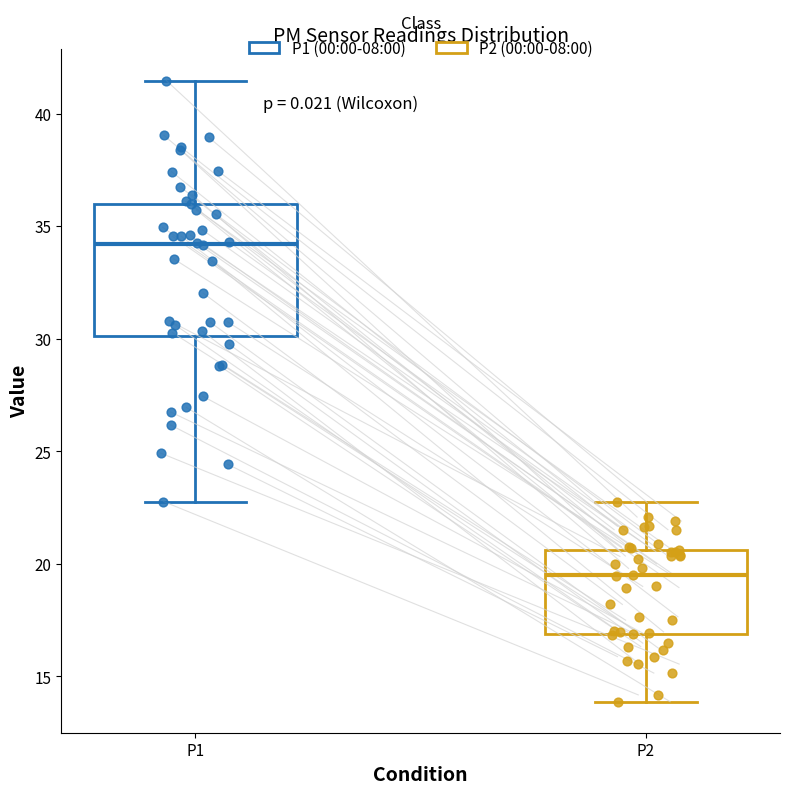

Reading left to right, read every box against the y-axis: the position of its median line, the range the box covers, and the ends of its whiskers. The values are not printed on the chart, so give them approximately, as read against the axis.

P1: median 34.0, box 30.0 to 36.0, whiskers 23.0 to 41.5
P2: median 19.5, box 17.0 to 20.5, whiskers 14.0 to 22.5